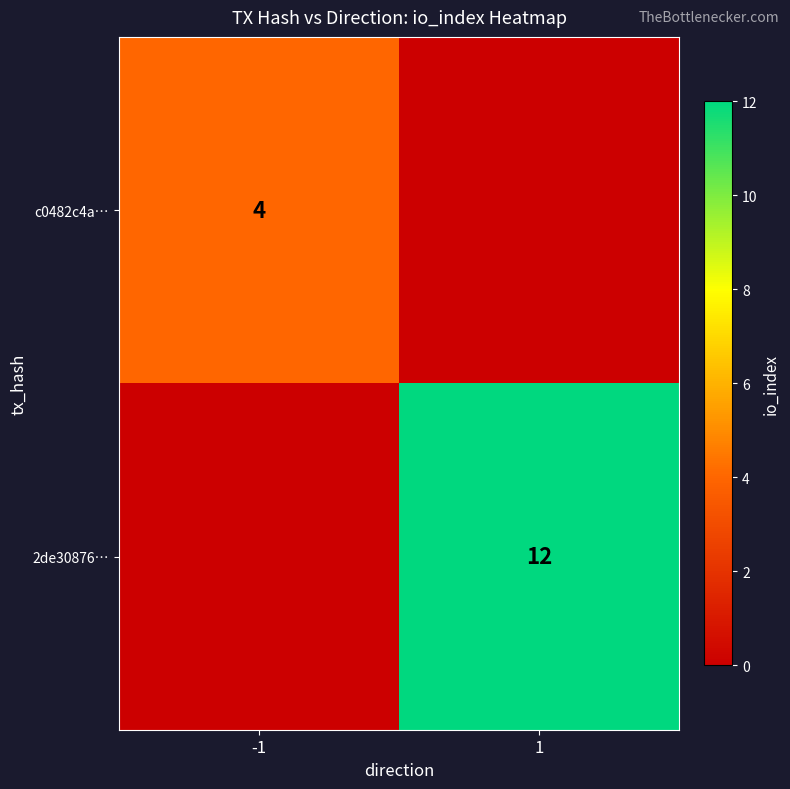

True or false: c0482c4a… has a value of 4 at -1.

True